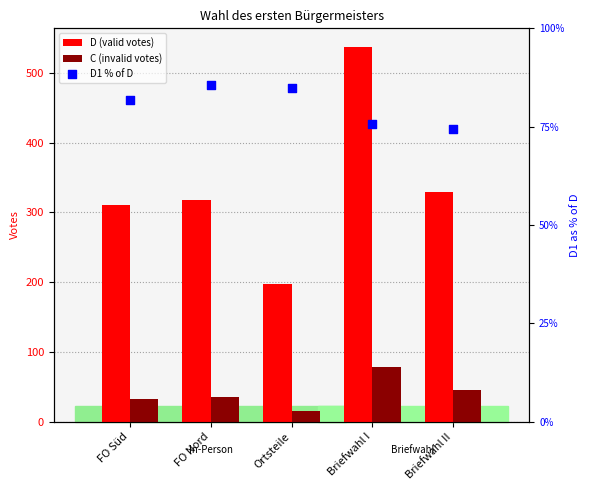

What are all the series names shown in the legend?

D (valid votes), C (invalid votes), D1 % of D